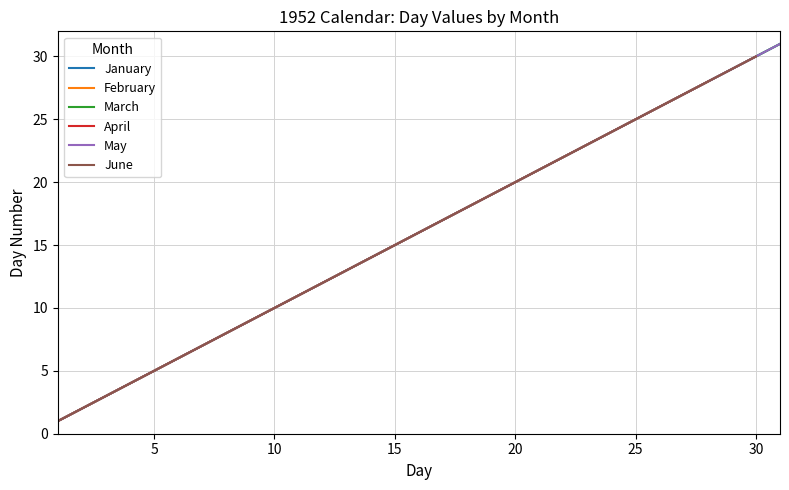

Where does the March series first go above 16?

17